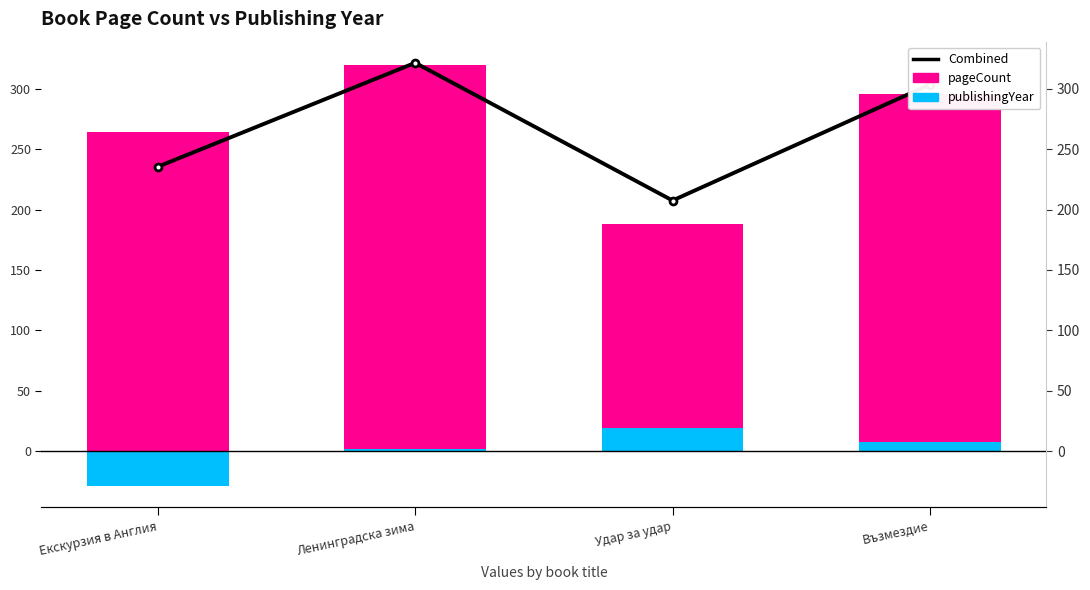

What is the sum of the publishingYear values at Удар за удар and Ленинградска зима?

21.0